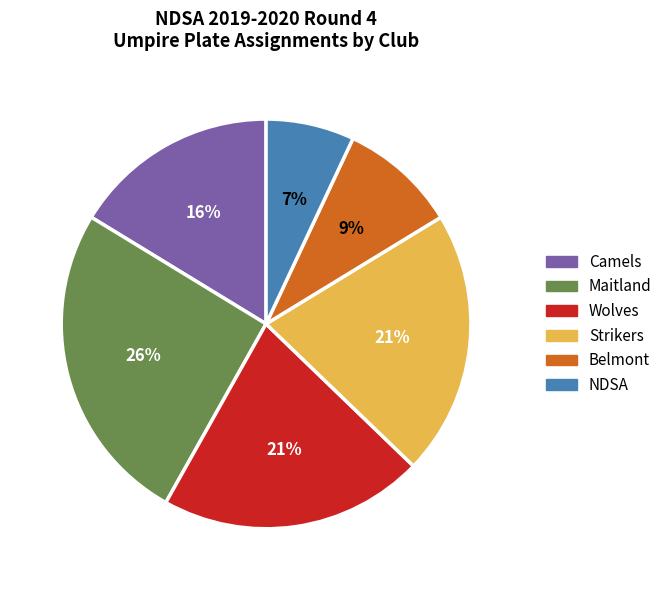

Which has a higher value, Camels or Wolves?

Wolves